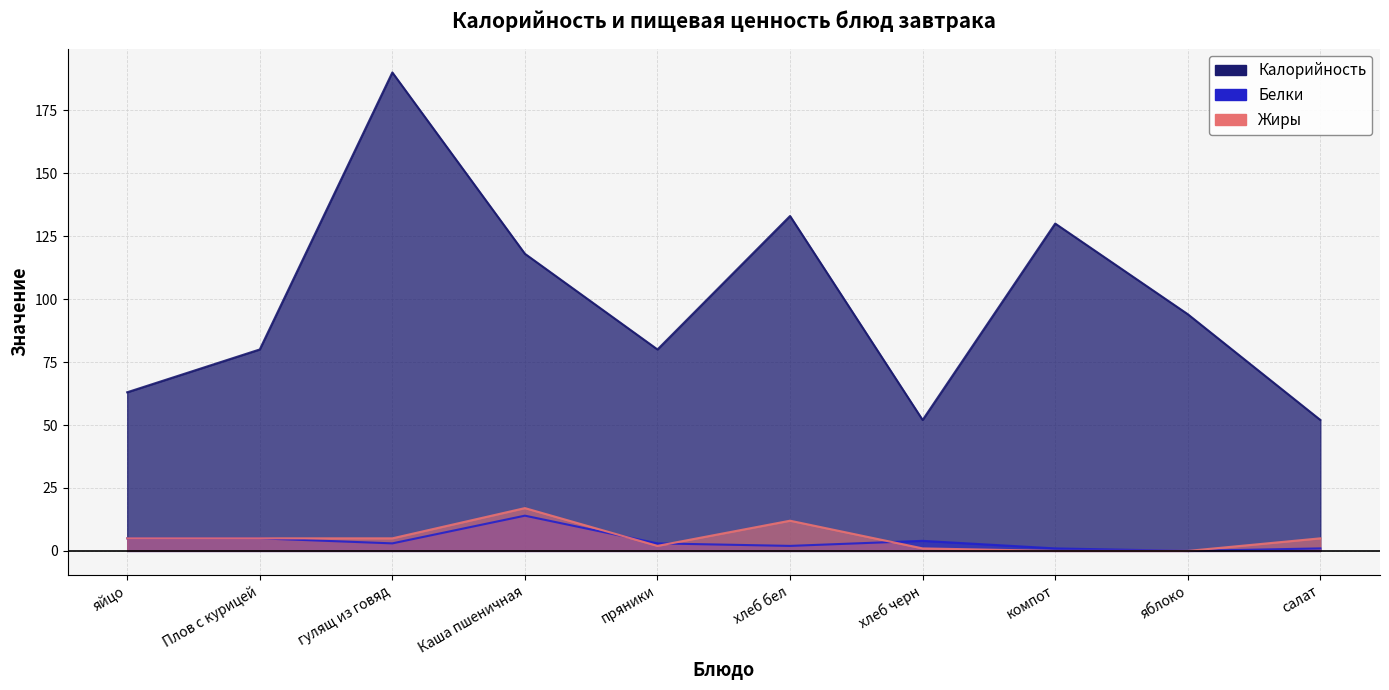

True or false: Белки and Жиры intersect in this chart.

True